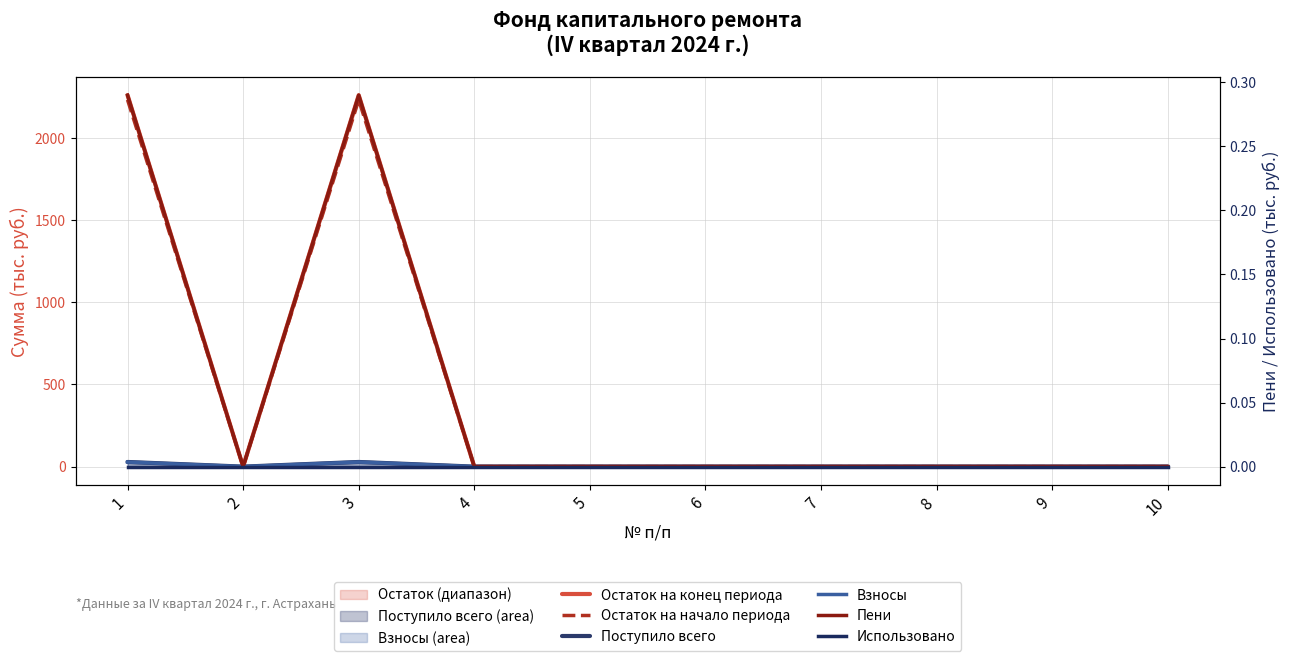

Where is the first local maximum for Остаток на начало периода?

3